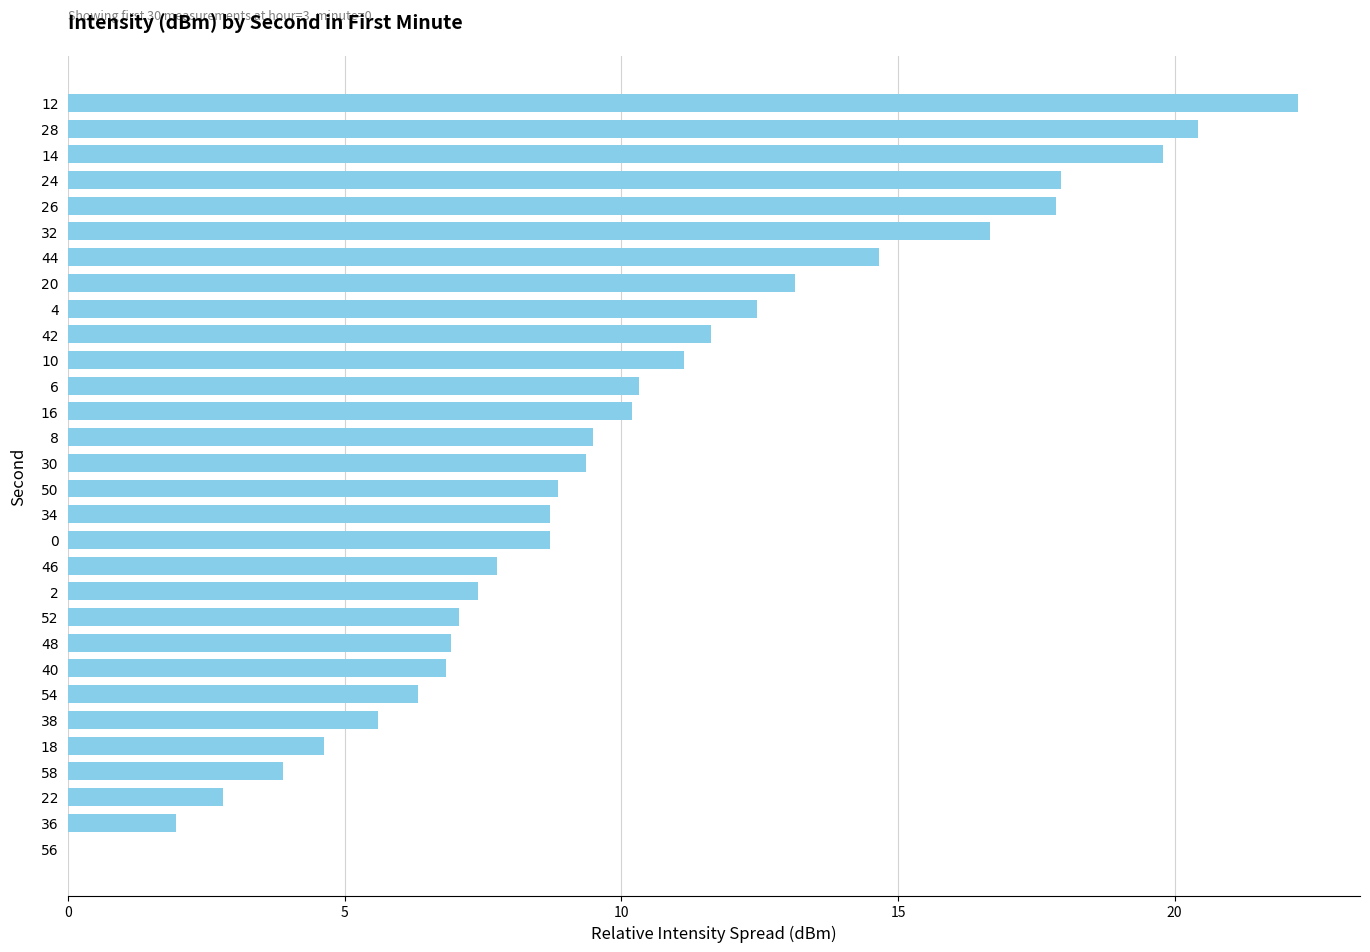

The chart shows a value of 5.9 at 14. True or false?

False